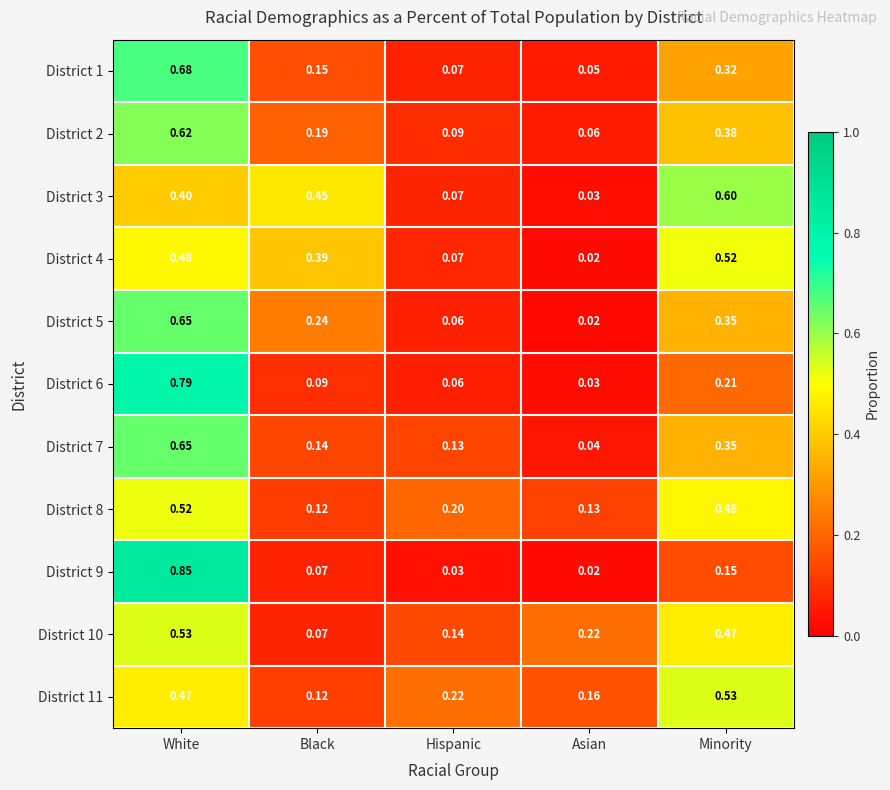

Is the value of District 2 at Asian greater than the value of District 1 at Hispanic?

No